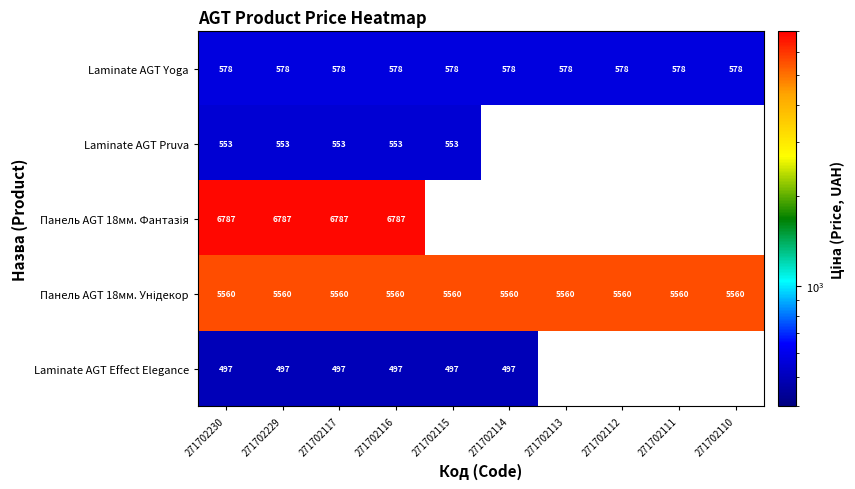

Is the value of Laminate AGT Effect Elegance at 271702229 greater than the value of Laminate AGT Yoga at 271702115?

No